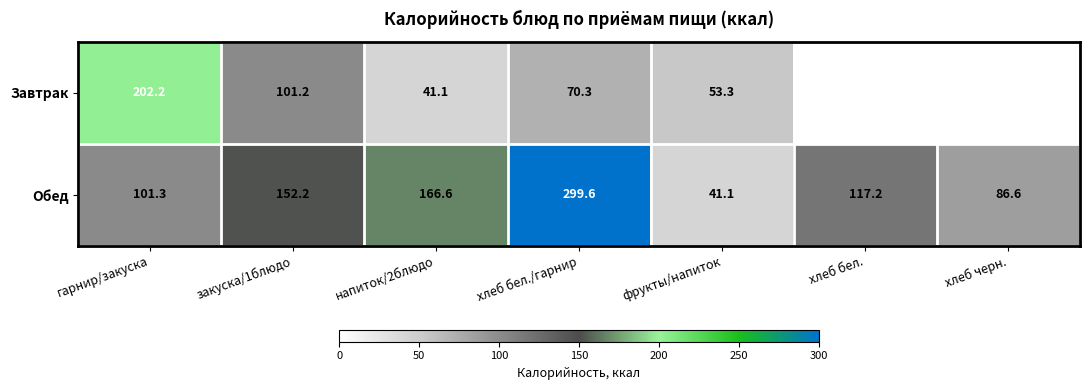

The Обед series shows 128.1 at хлеб черн.. True or false?

False